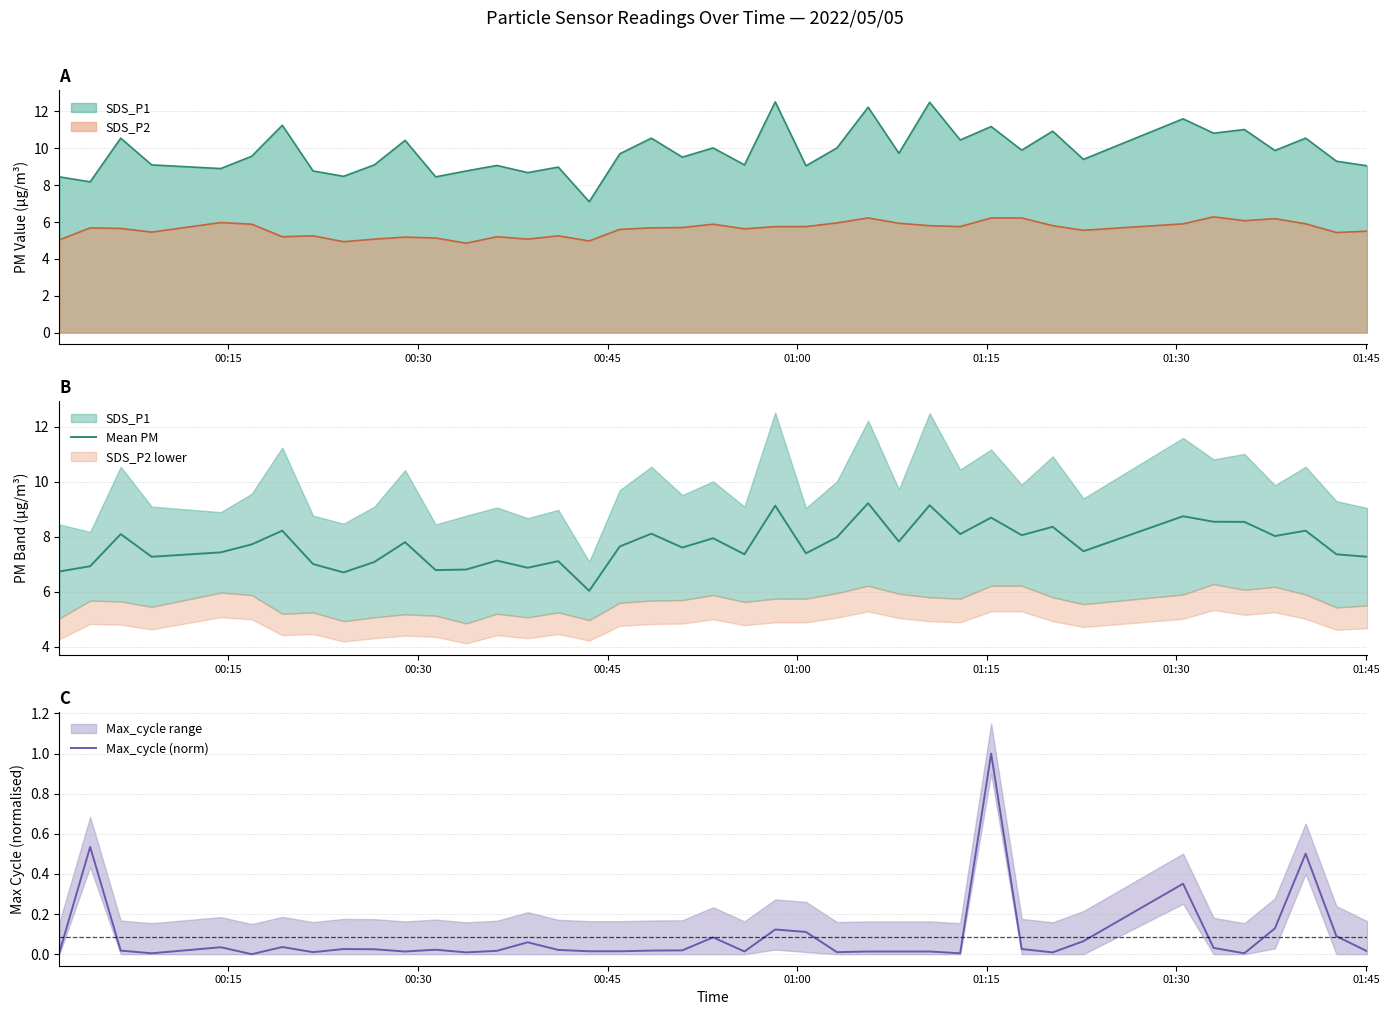

What is the highest value of the Max_cycle (norm) series?

1.0